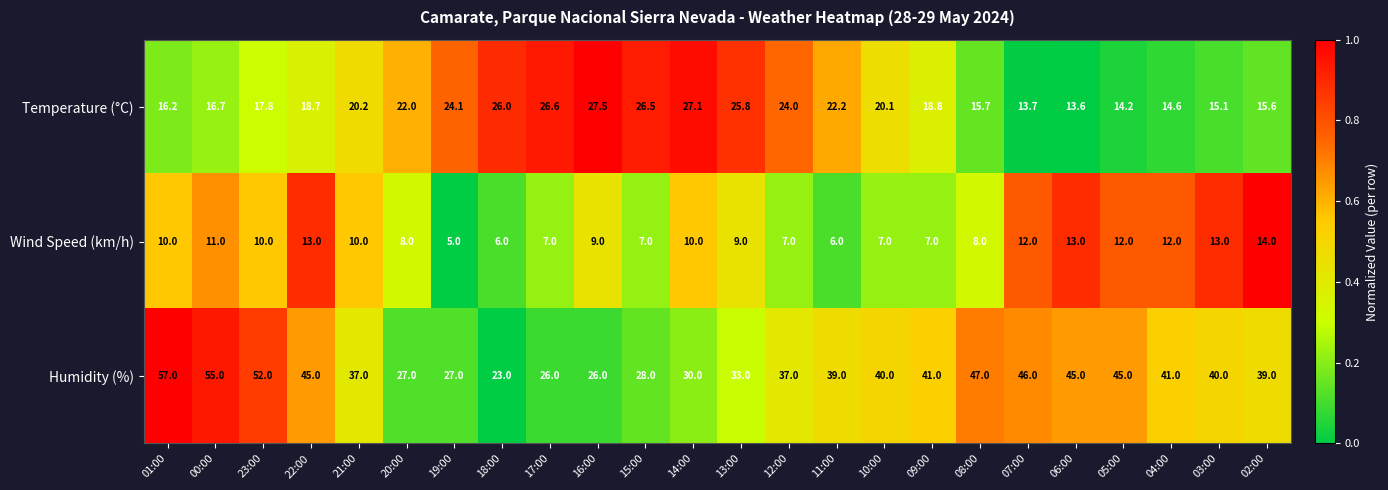

At which label is Temperature (°C) closest to 20?

10:00